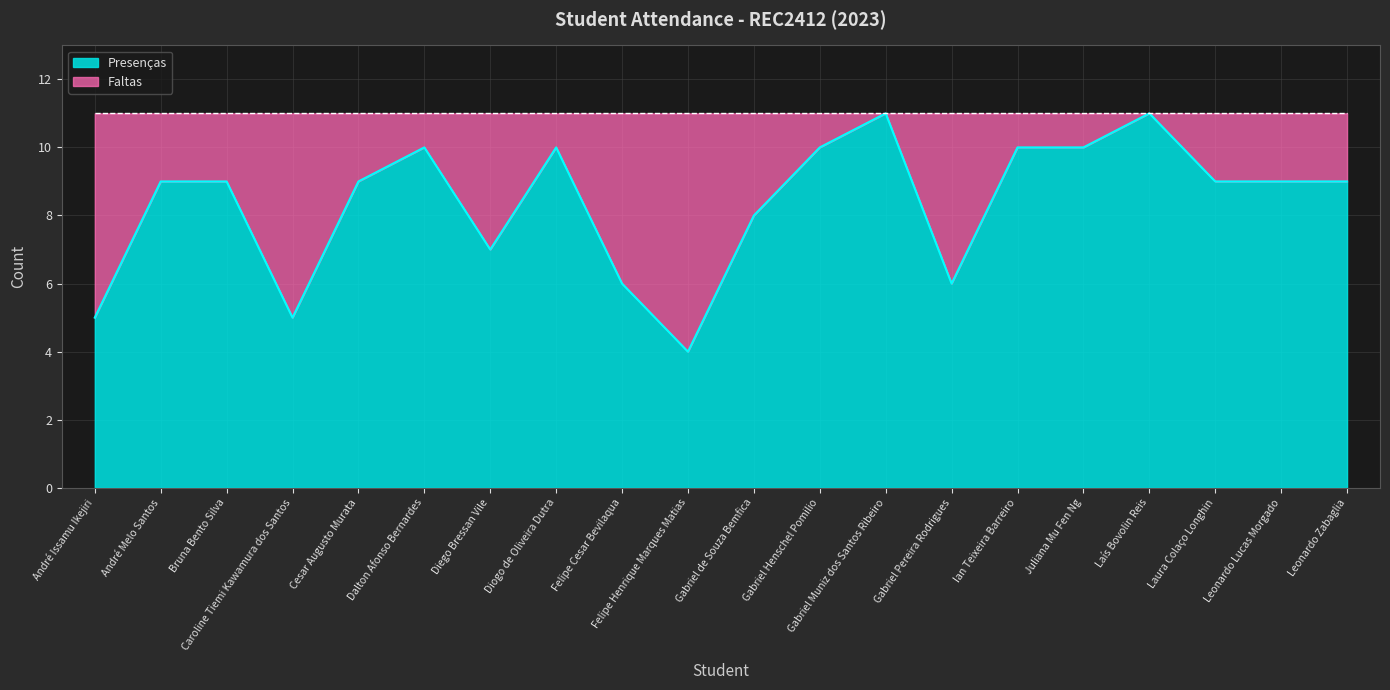

What position from the right is Bruna Bento Silva?

18